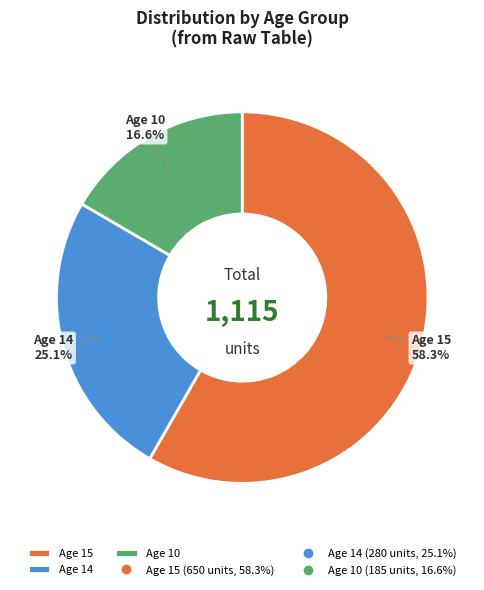

What is the largest slice in the pie chart?

Age 15